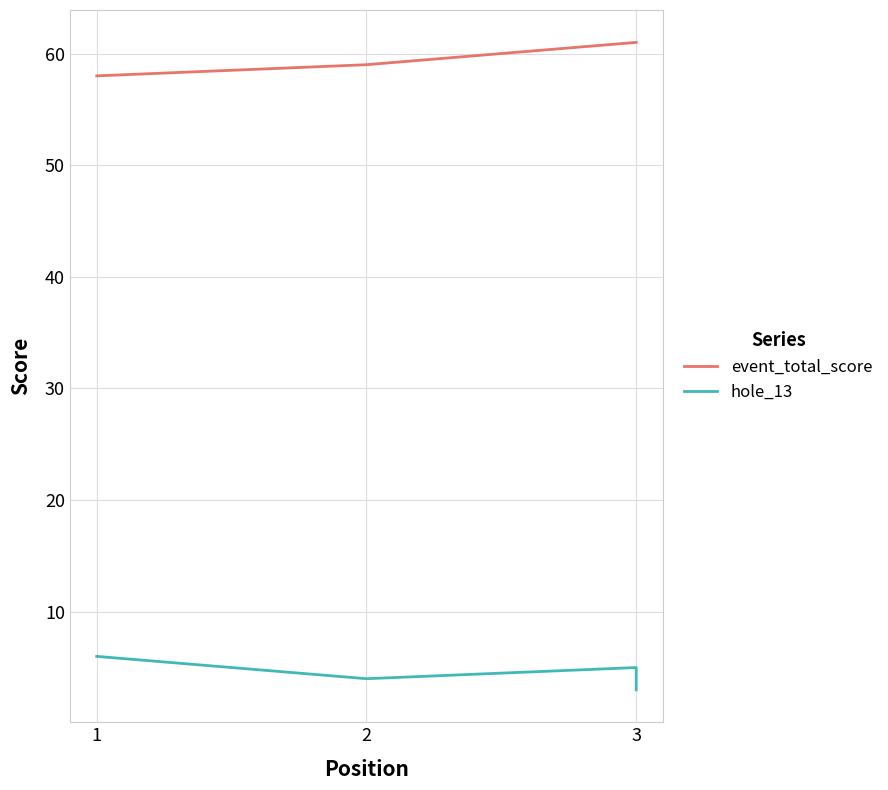

Which series has the largest range (max minus min)?

event_total_score